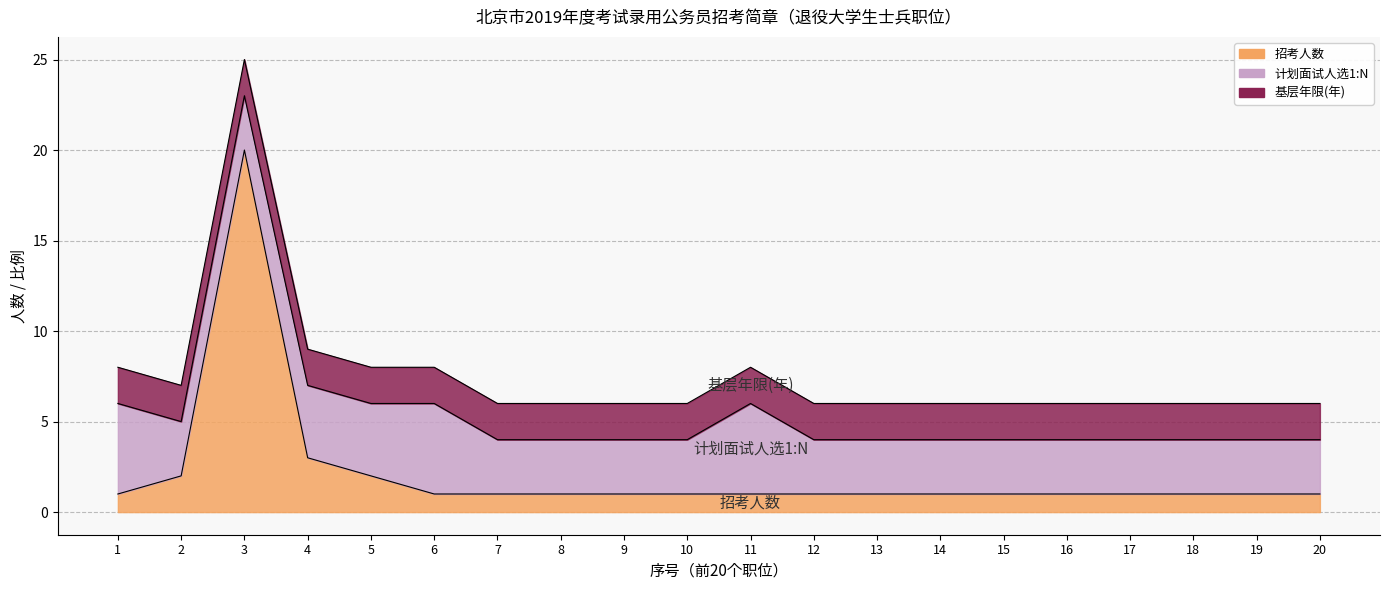

What is the difference between the maximum and minimum values in the 招考人数 series?

19